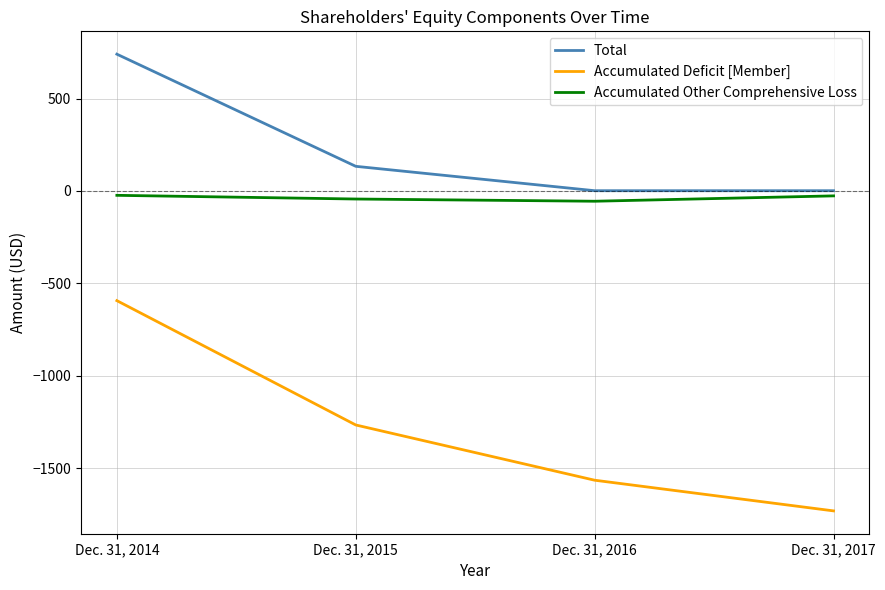

List the series in order of their overall mean, lowest first.

Accumulated Deficit [Member], Accumulated Other Comprehensive Loss, Total